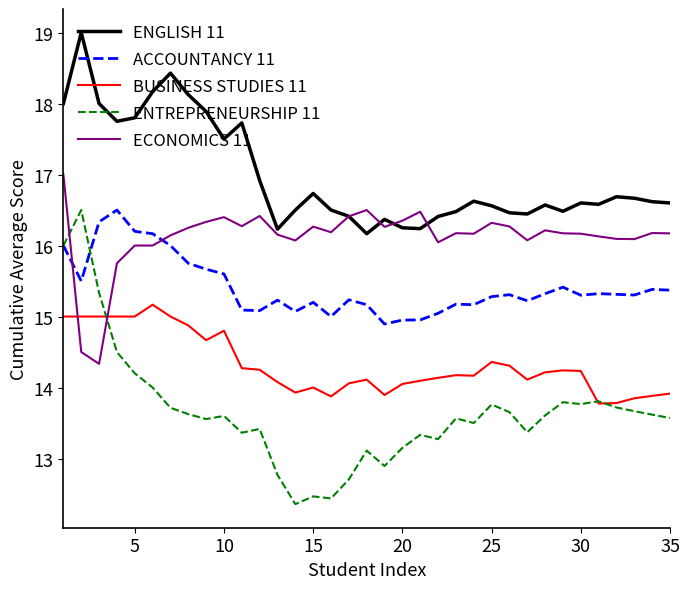

True or false: ACCOUNTANCY 11 and ENGLISH 11 intersect in this chart.

False